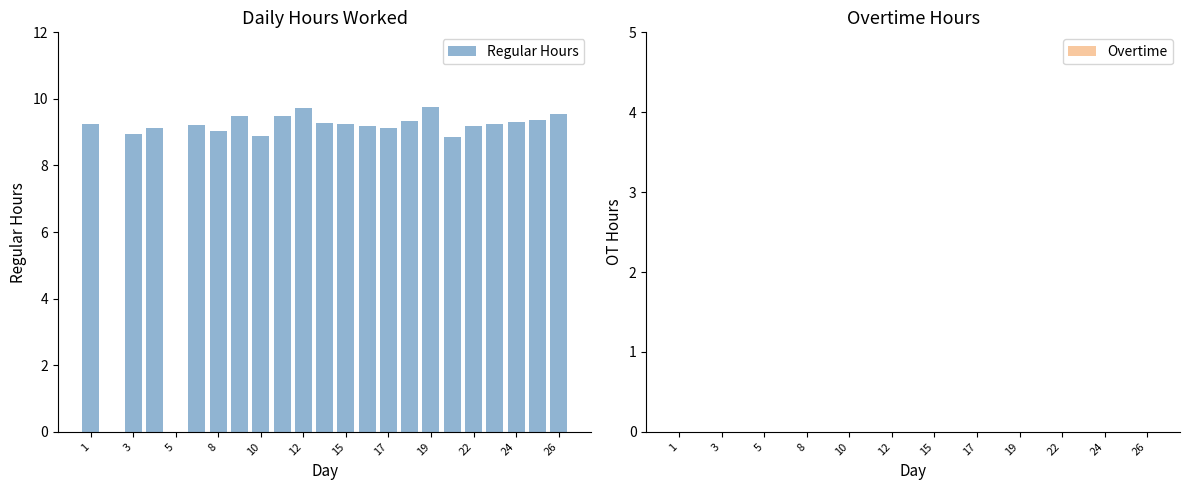

What is the greatest value displayed?

9.8